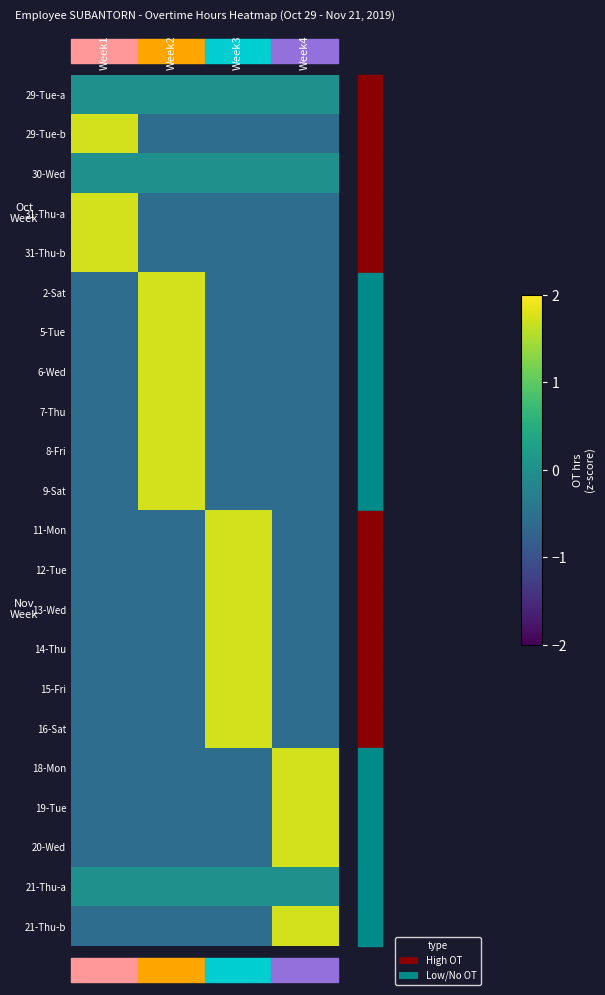

At which category is the sum across all series the highest?

Week2